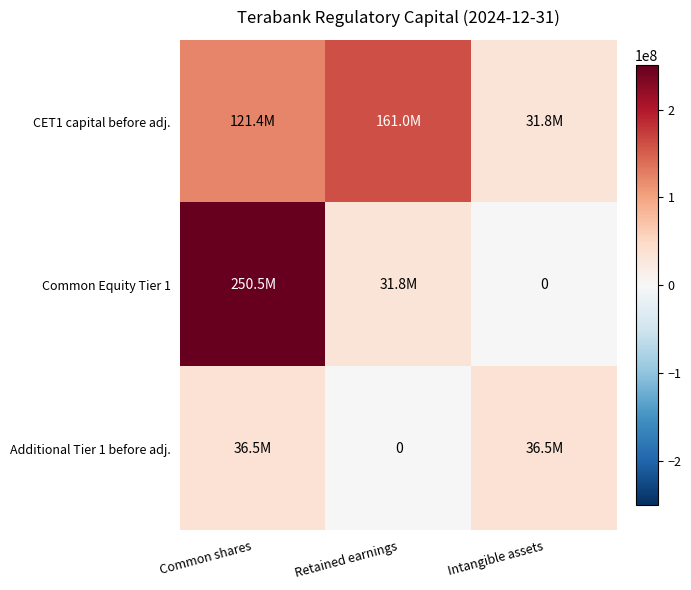

Which series changed the most between Common shares and Retained earnings?

Common Equity Tier 1